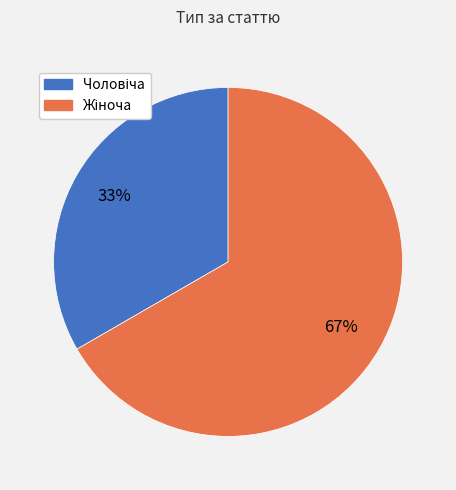

Is there any slice that represents more than half of the pie?

Yes